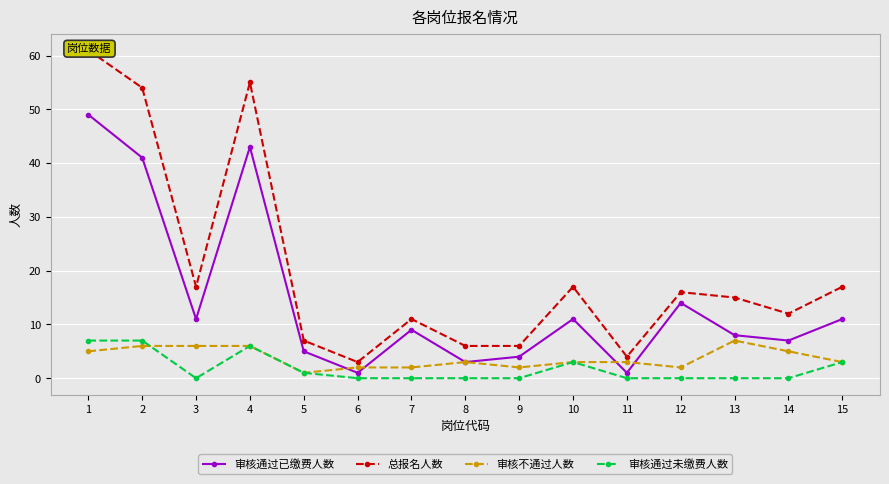

Count the number of categories in the chart.

15